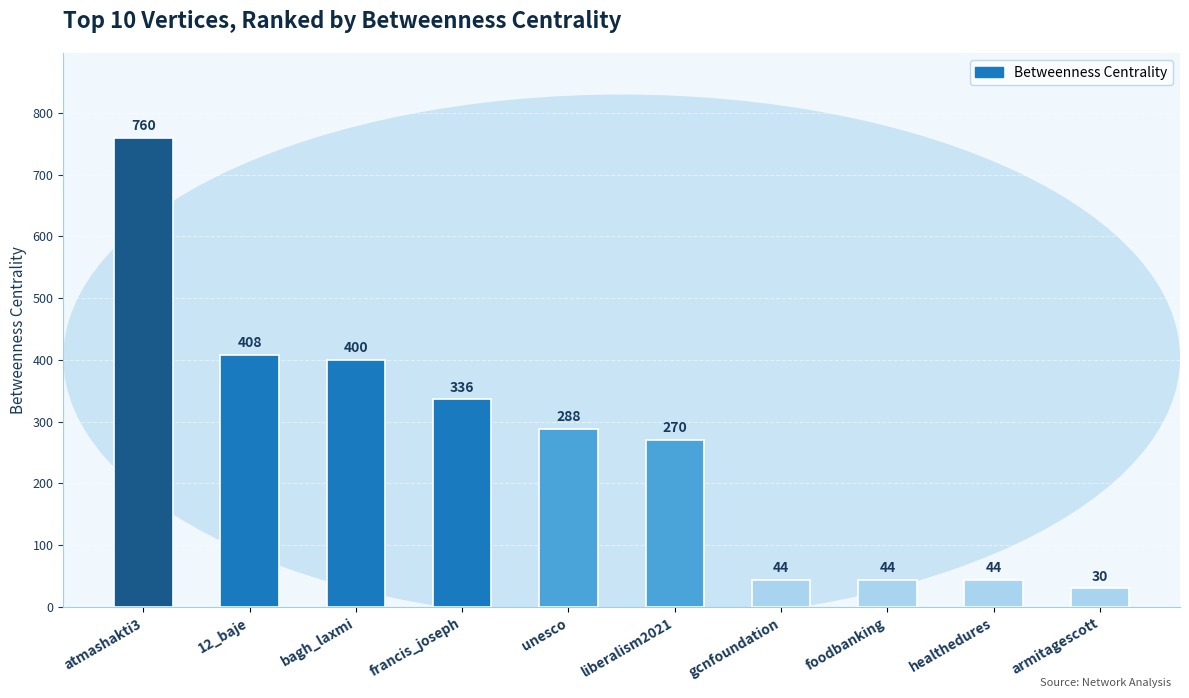

What position from the left is armitagescott?

10